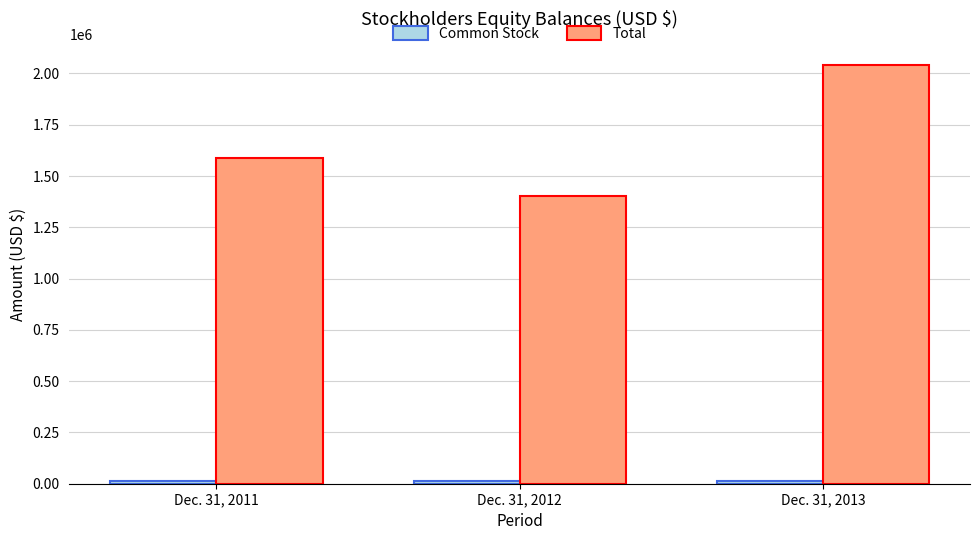

At which category is the sum across all series the highest?

Dec. 31, 2013